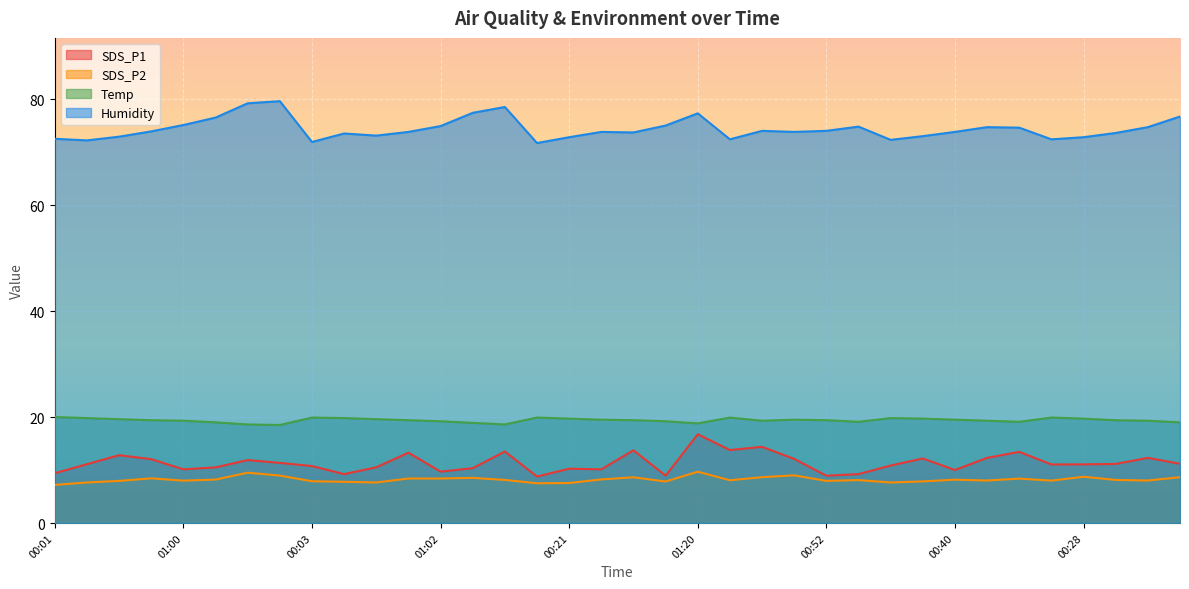

Which series has the widest spread of values?

SDS_P1